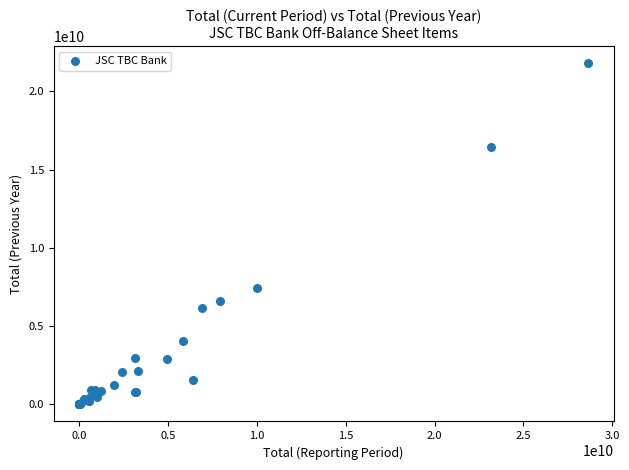

What Y value in the scatter plot is closest to 10903111863?

7442041529.5